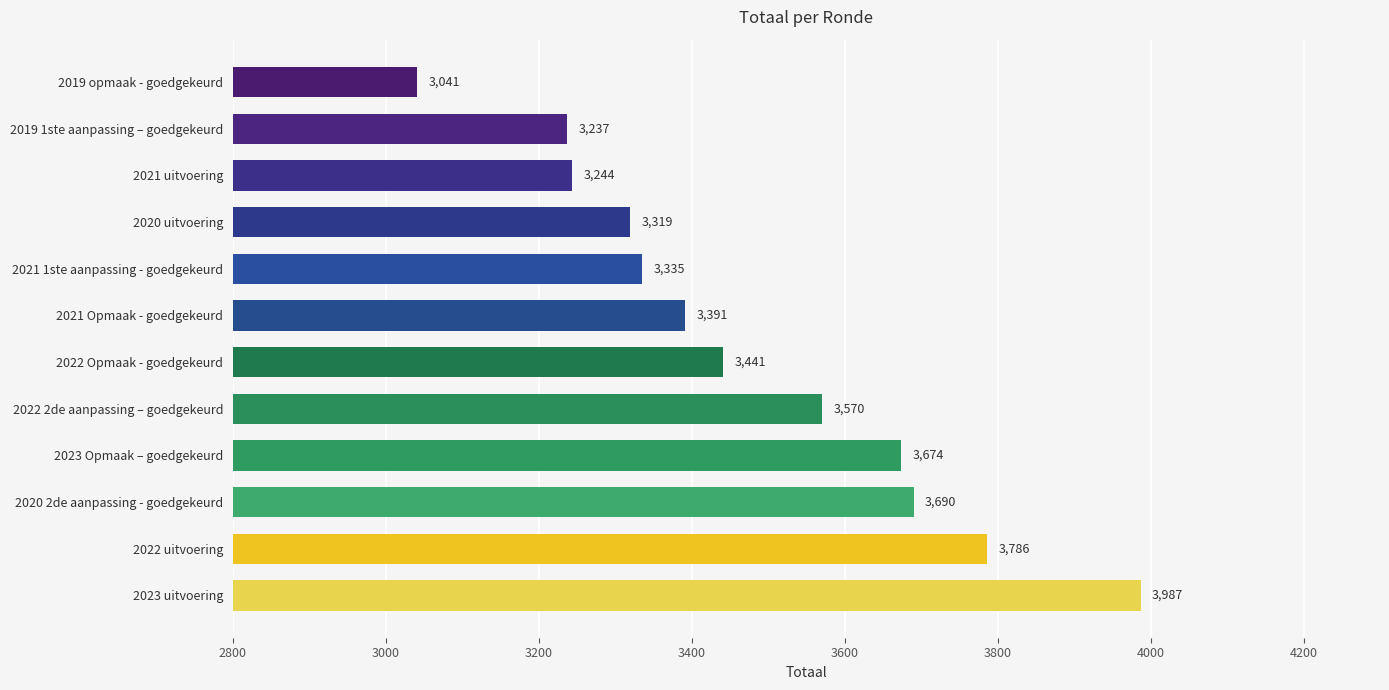

Which has a higher value, 2021 Opmaak - goedgekeurd or 2020 2de aanpassing - goedgekeurd?

2020 2de aanpassing - goedgekeurd